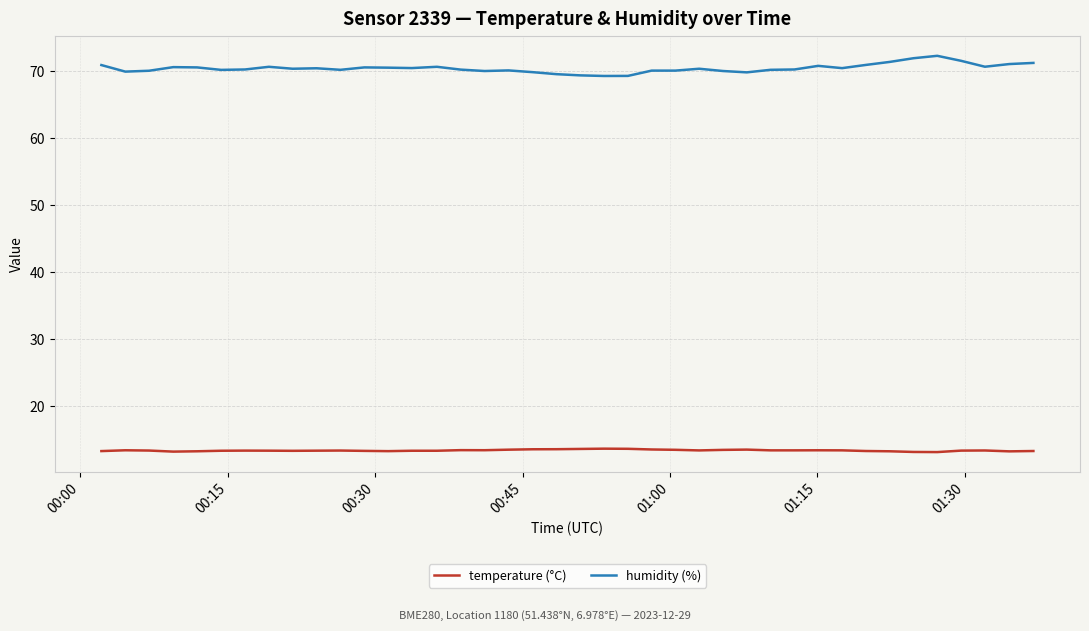

What is the smallest value displayed?

13.1